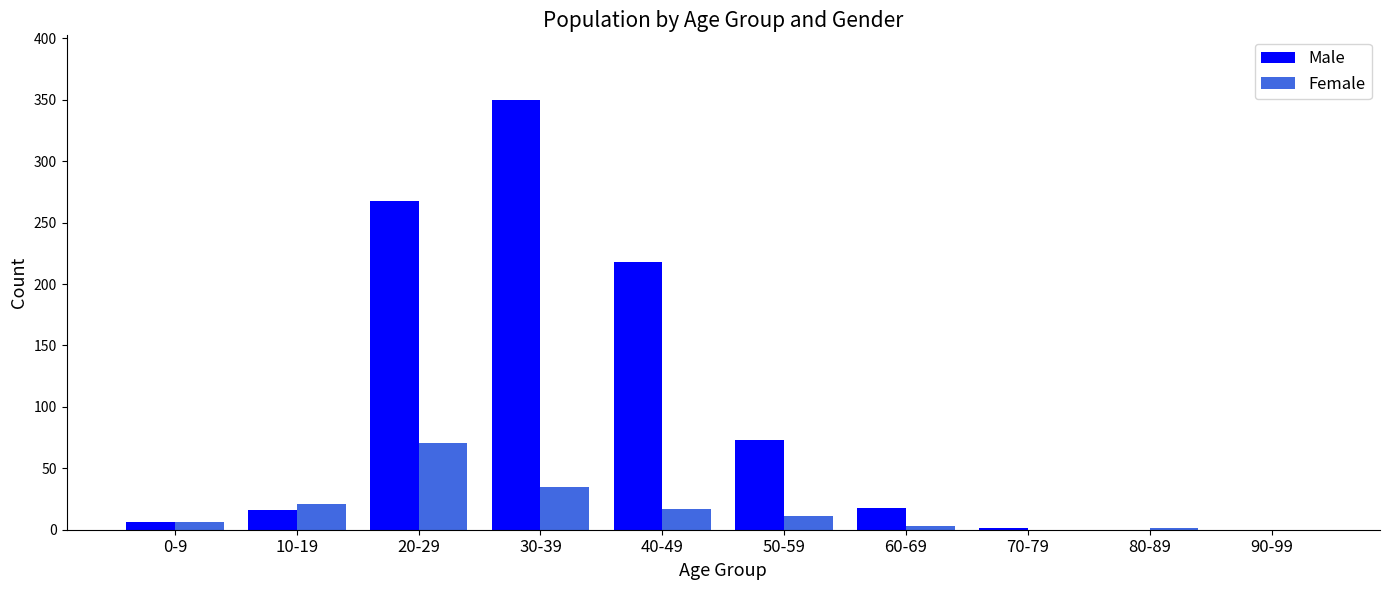

Which series has the largest total across all categories?

Male